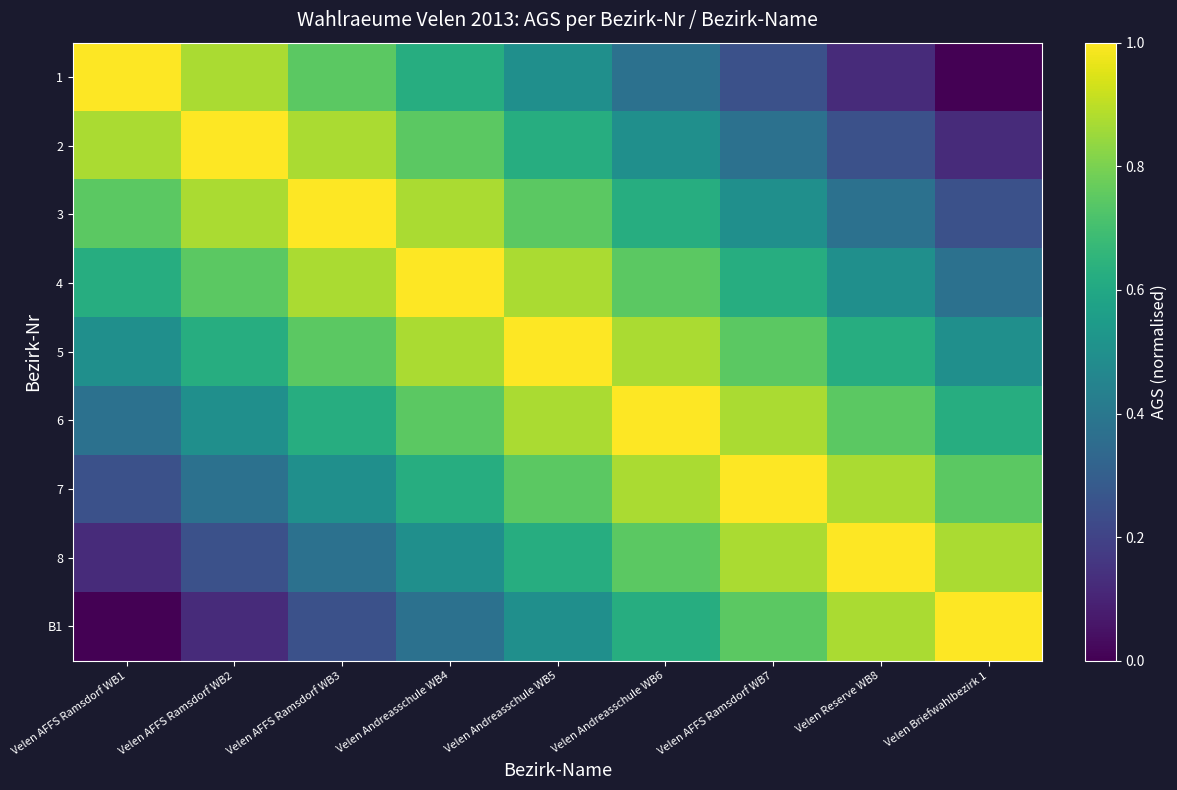

At which category is the sum across all series the highest?

Velen Andreasschule WB5